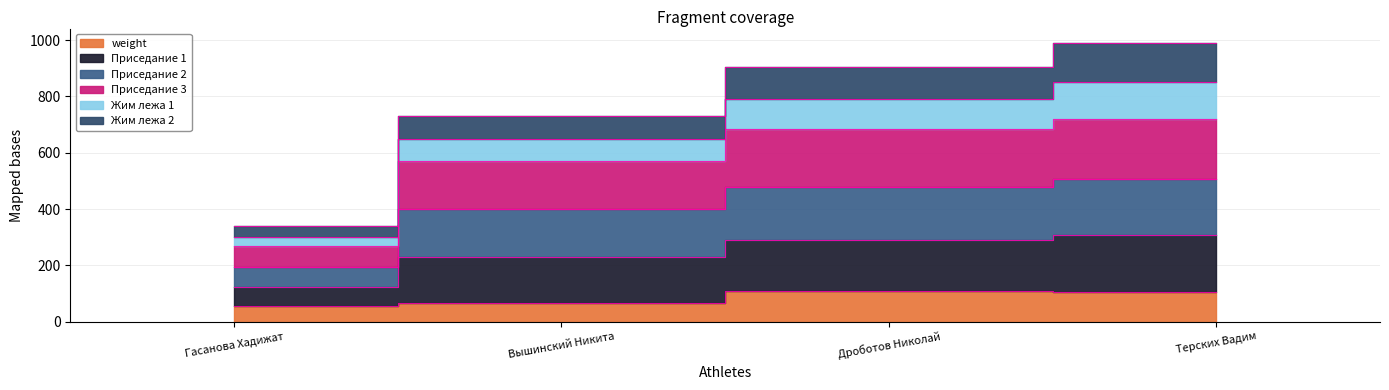

True or false: Приседание 3 and Жим лежа 2 intersect in this chart.

False